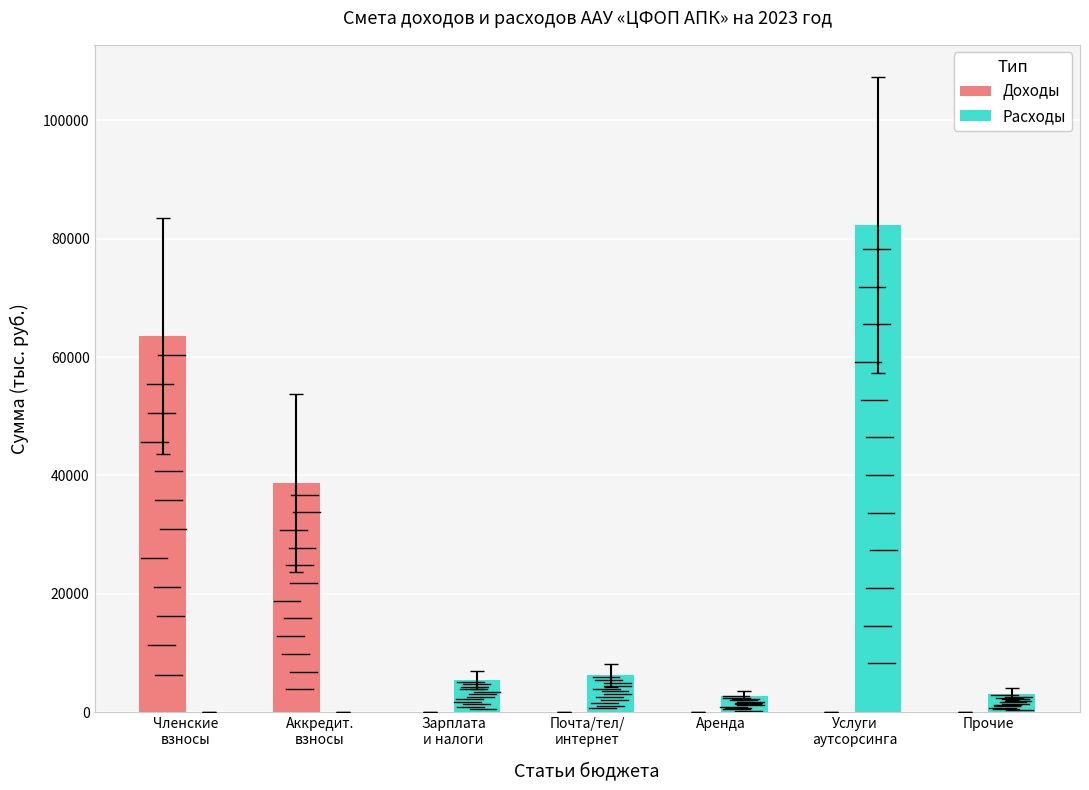

What is the average value of the Расходы series?

14253.6